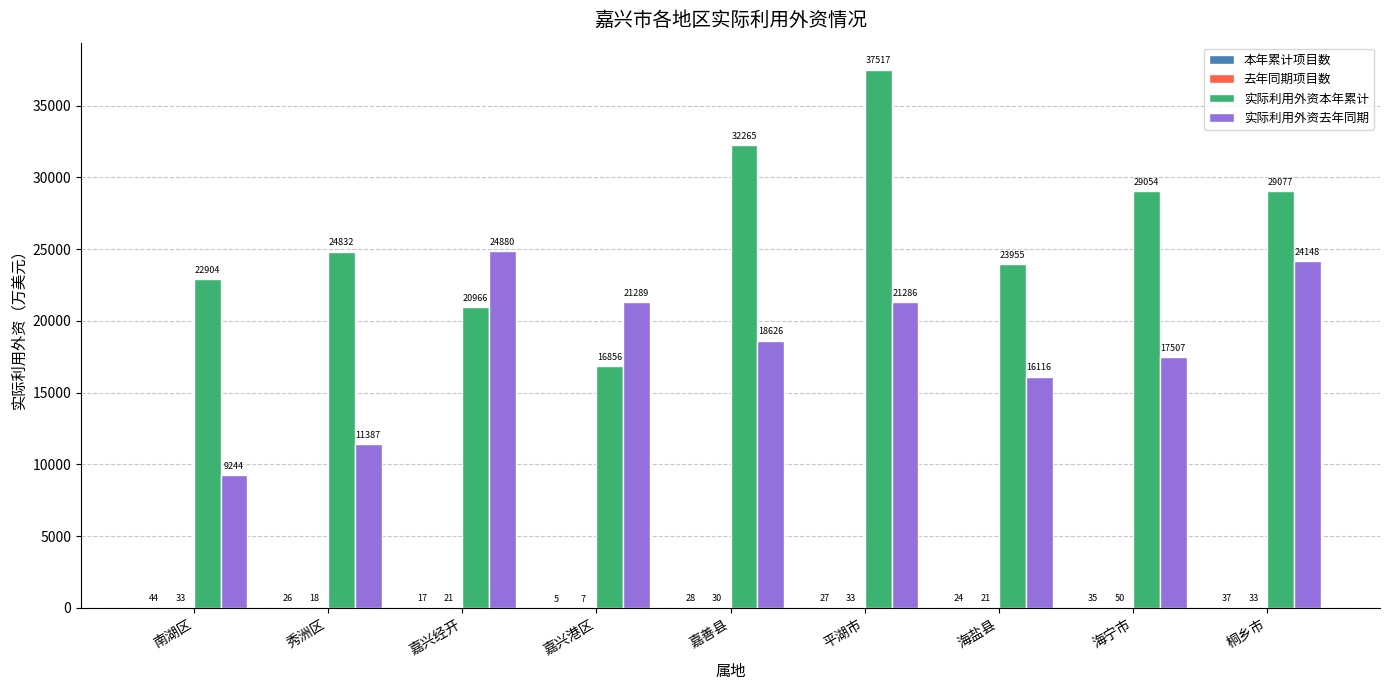

What is the highest value of the 实际利用外资本年累计 series?

37517